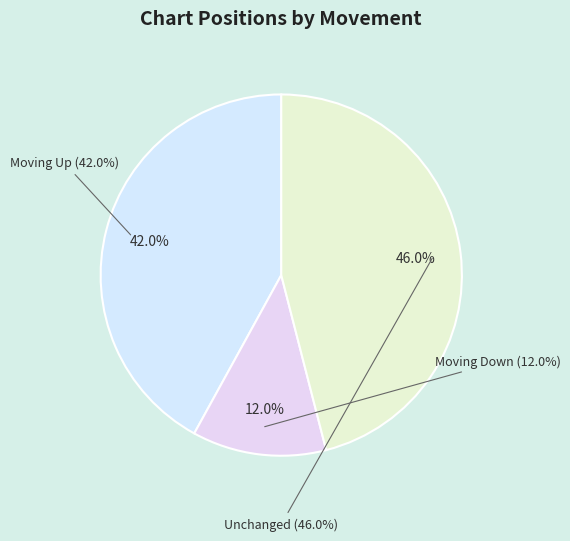

What percentage is the down slice, to the nearest percent?

12%